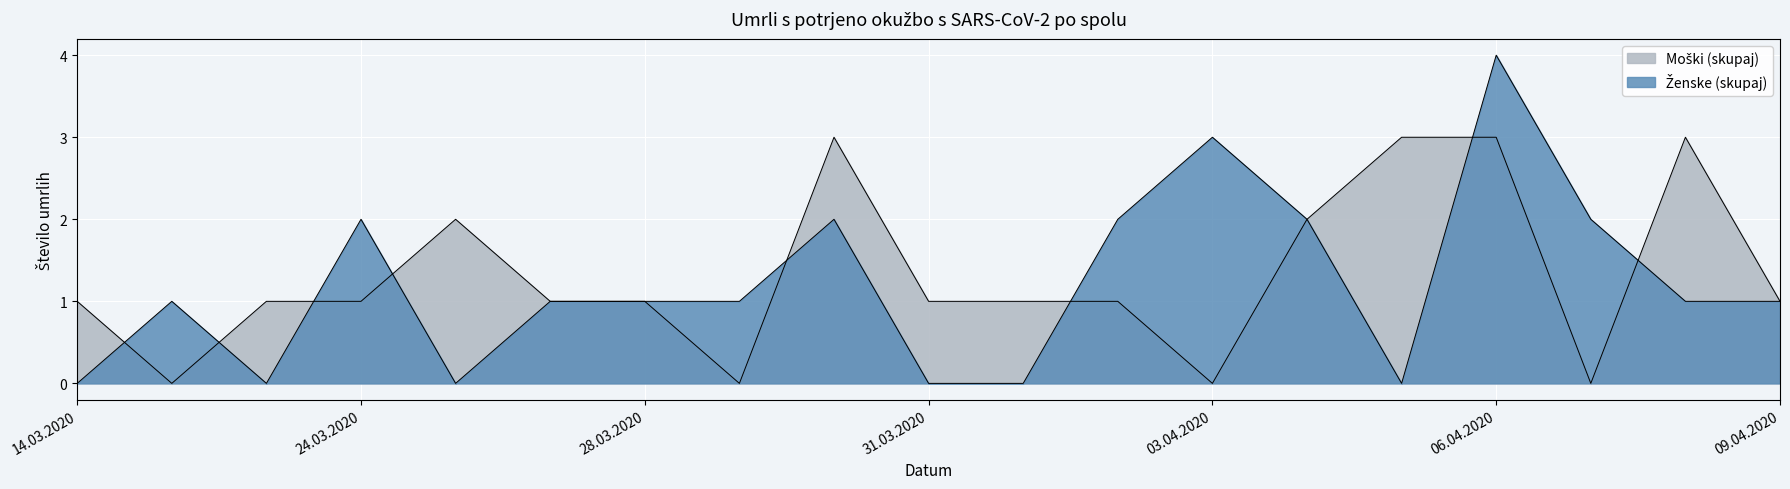

Which has a higher value, 22.03.2020 or 02.04.2020?

02.04.2020